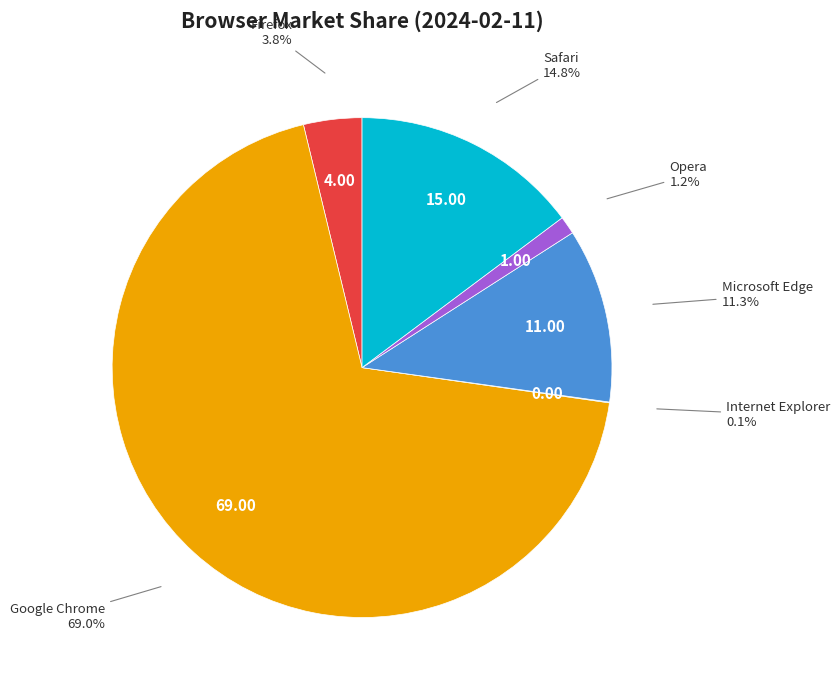

Is there any slice that represents more than half of the pie?

Yes